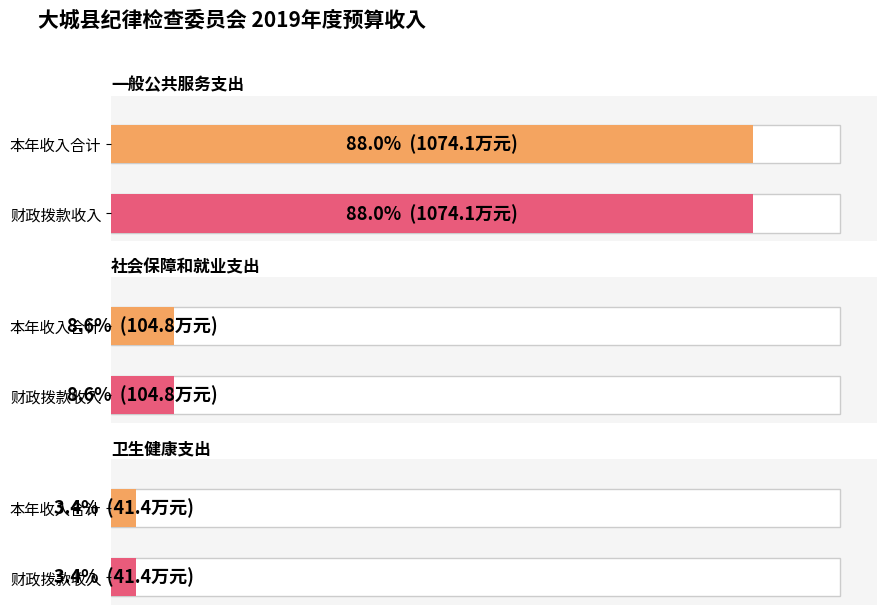

The value at 卫生健康支出 is 59.2. True or false?

False